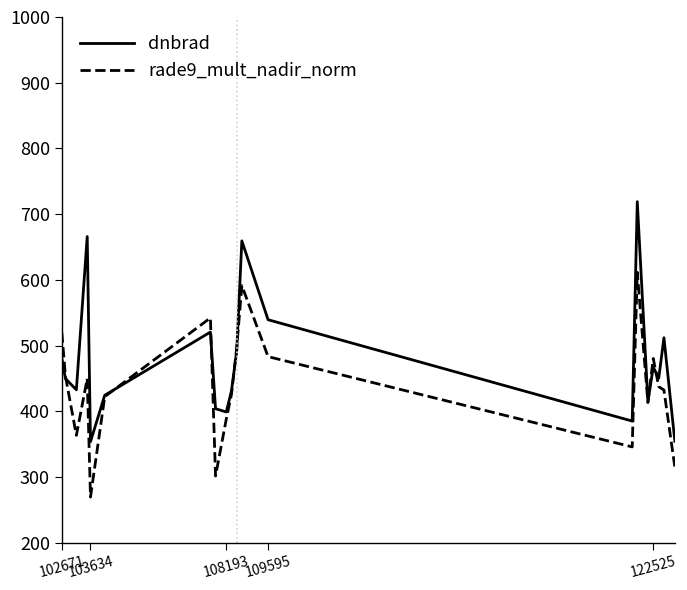

List the series in order of their overall mean, lowest first.

rade9_mult_nadir_norm, dnbrad